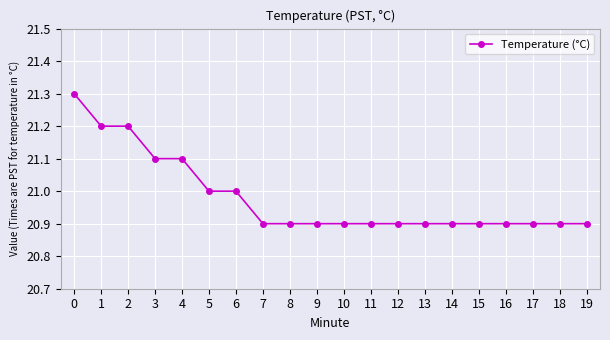

What is the ratio of the value at 2 to the value at 17?

1.0